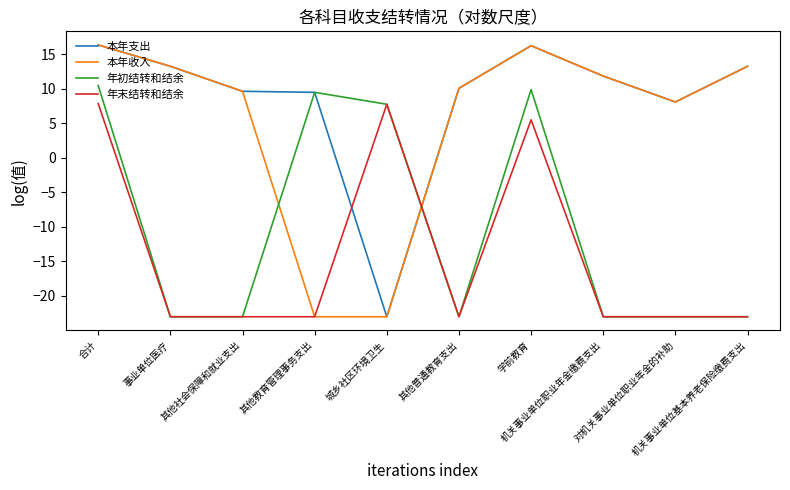

Which series has the largest total across all categories?

本年支出